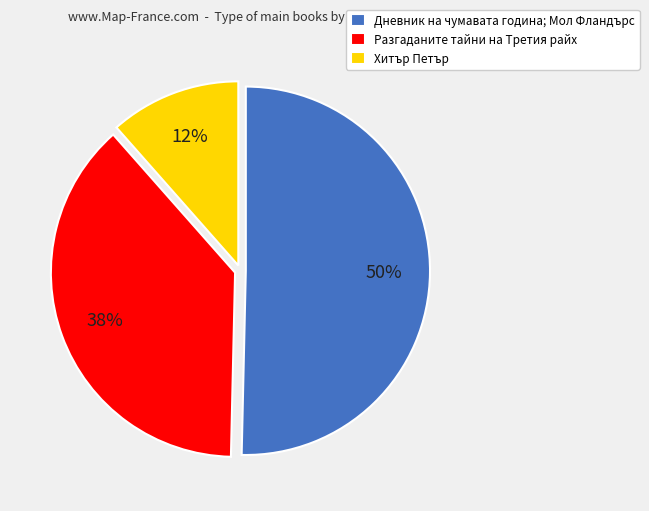

To the nearest percent, what is the average slice percentage?

33%